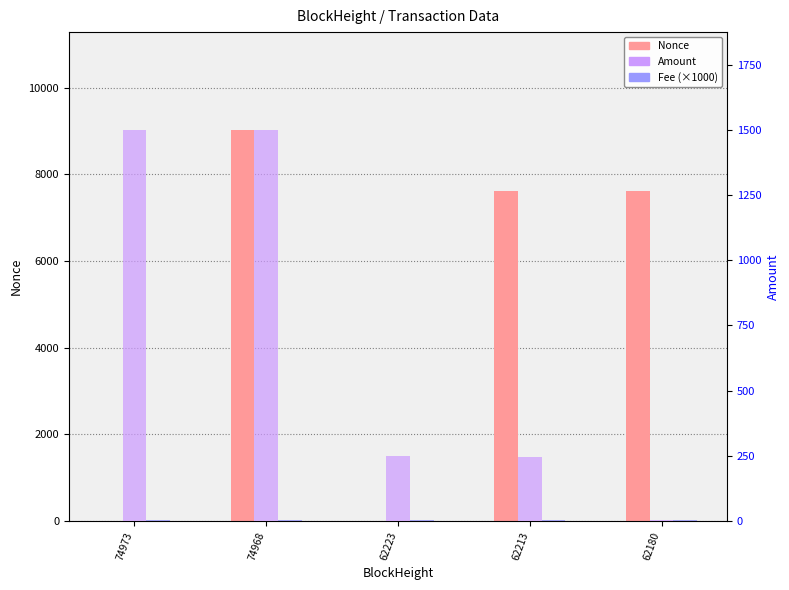

What is the sum of all Amount values?

3500.2